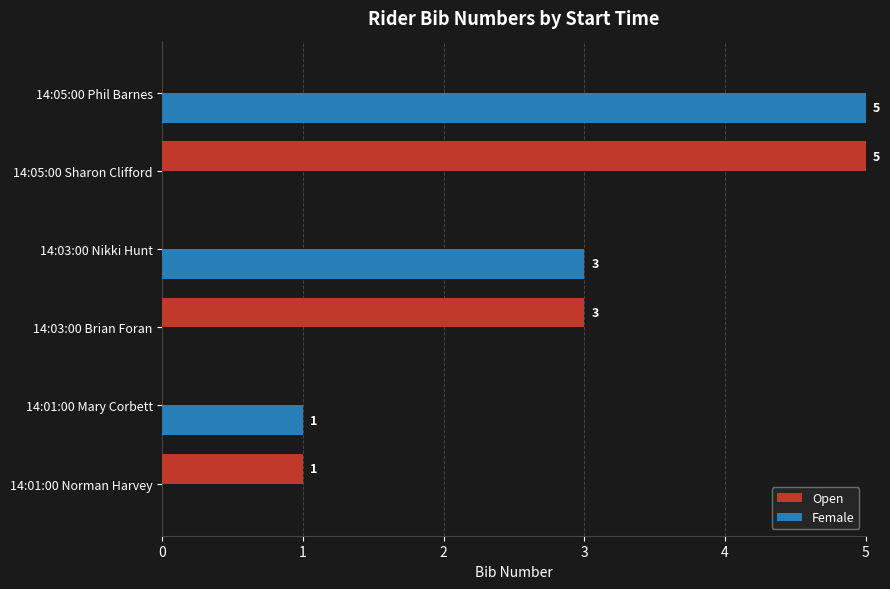

How many distinct data groups are displayed?

2